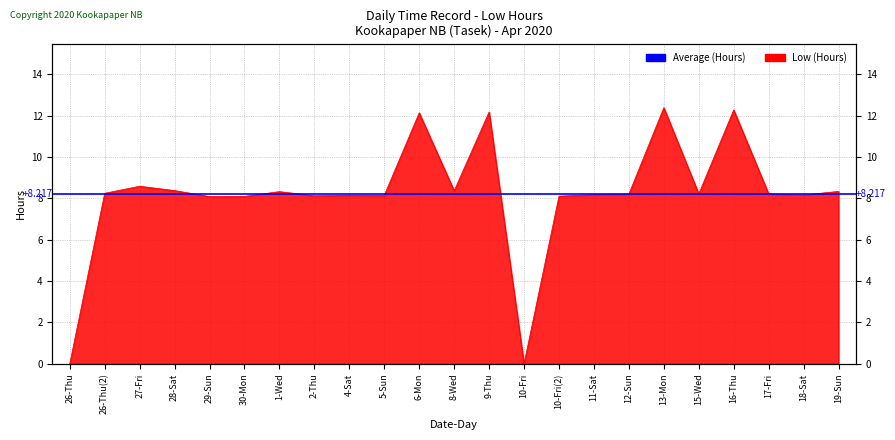

Rank the categories by value from highest to lowest.

13-Mon, 16-Thu, 9-Thu, 6-Mon, 27-Fri, 28-Sat, 8-Wed, 19-Sun, 1-Wed, 26-Thu(2), 15-Wed, 17-Fri, 12-Sun, 11-Sat, 18-Sat, 4-Sat, 5-Sun, 2-Thu, 10-Fri(2), 30-Mon, 29-Sun, 26-Thu, 10-Fri